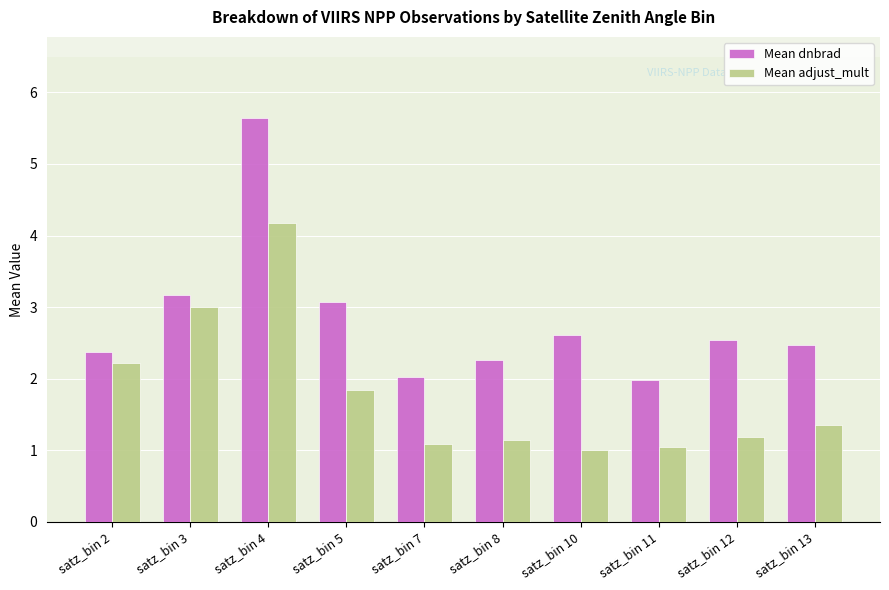

Rank the series at satz_bin 11 from lowest to highest value.

Mean adjust_mult, Mean dnbrad